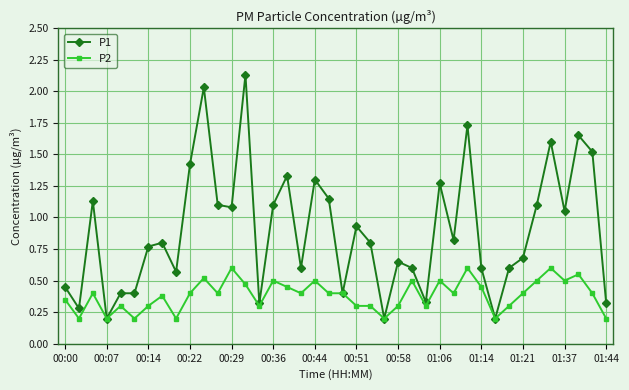

List the series in order of their peak value, lowest first.

P2, P1